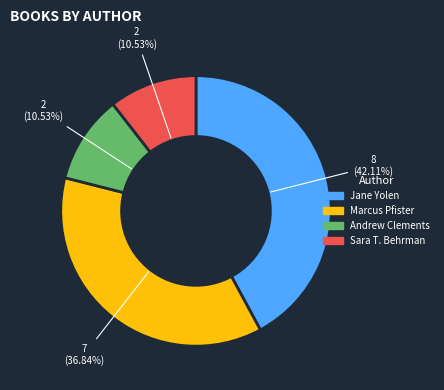

Does any single category account for the majority?

No